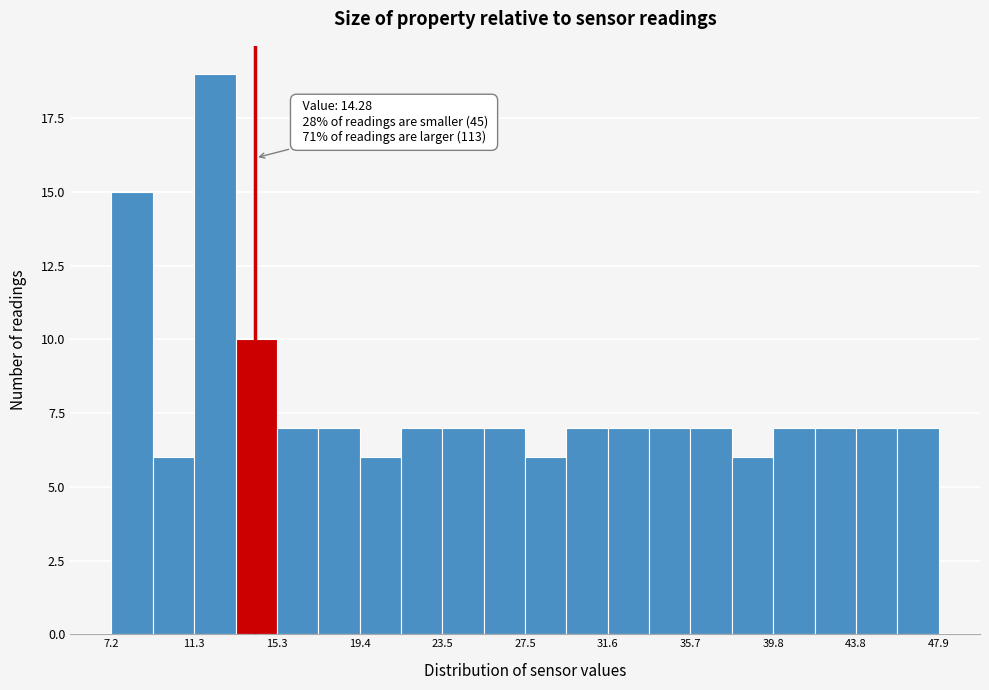

Over which range of the x-axis is the bar tallest?

11.5 to 13.5